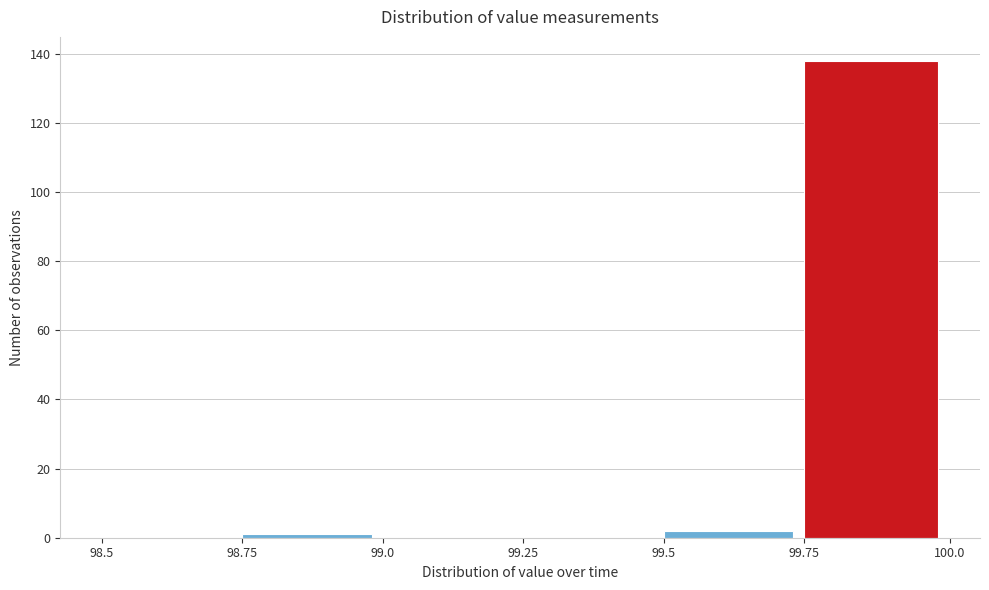

Reading left to right, list every bar in this chart as the range it spans on the x-axis followed by its height. The values are not printed on the chart, so give them approximately, as read against the axis.

98.5 to 98.75: 0
98.75 to 99.0: under 2
99.0 to 99.25: 0
99.25 to 99.5: 0
99.5 to 99.75: 2
99.75 to 100.0: 138